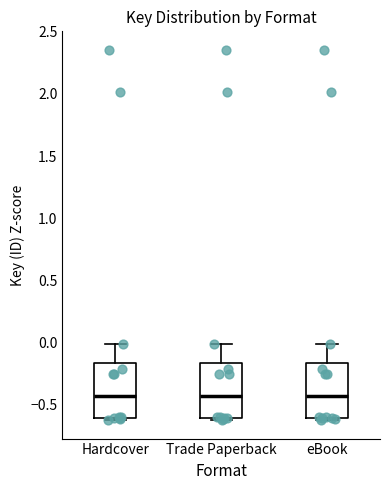

Reading left to right, transcribe this box plot: for each box, give where its median line is, the range the box spans, and where its two whiskers end, as read against the y-axis. The values are not printed on the chart, so give them approximately, as read against the axis.

Hardcover: median -0.45, box -0.60 to -0.15, whiskers -0.60 (just below the box's lower edge) to 0.00
Trade Paperback: median -0.45, box -0.60 to -0.15, whiskers -0.60 (just below the box's lower edge) to 0.00
eBook: median -0.45, box -0.60 to -0.15, whiskers -0.60 (just below the box's lower edge) to 0.00